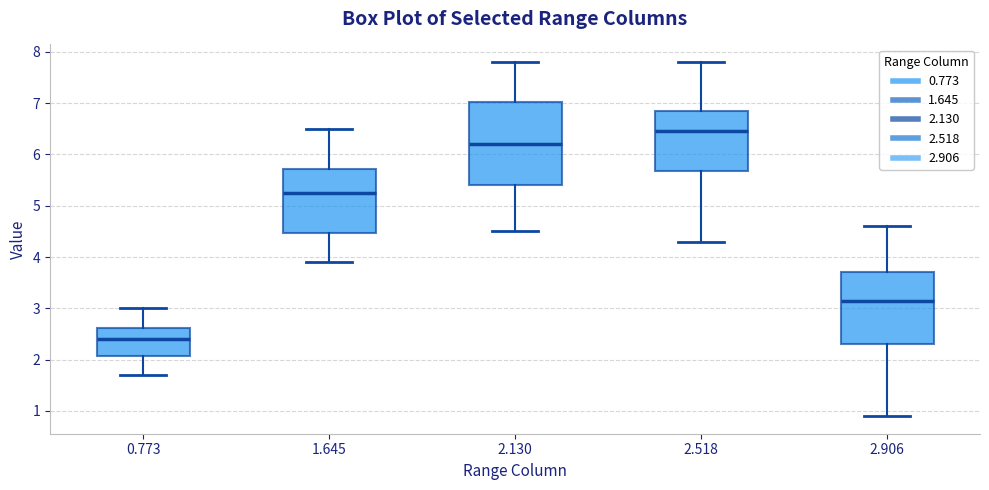

Which box's median line is the highest?

2.518